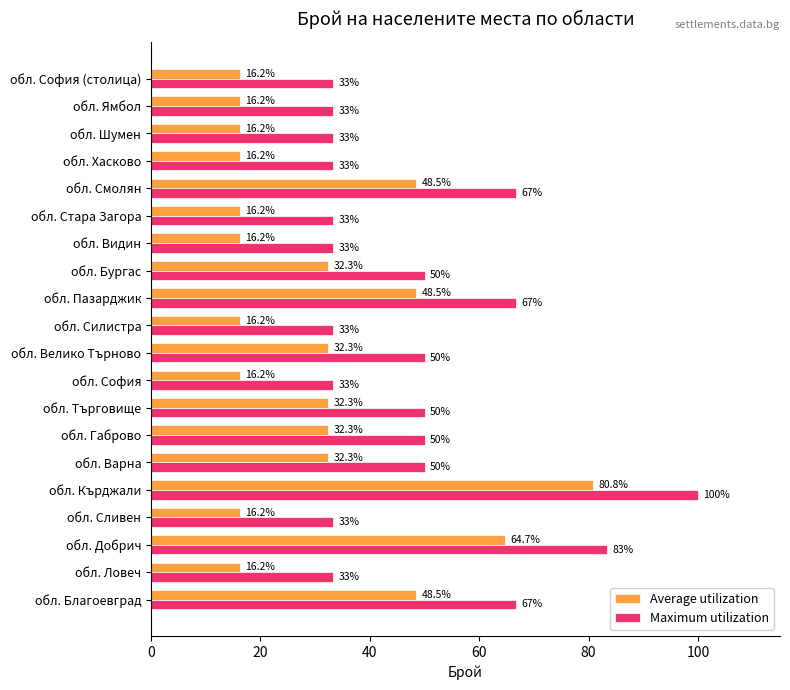

Which series has the largest total across all categories?

Maximum utilization